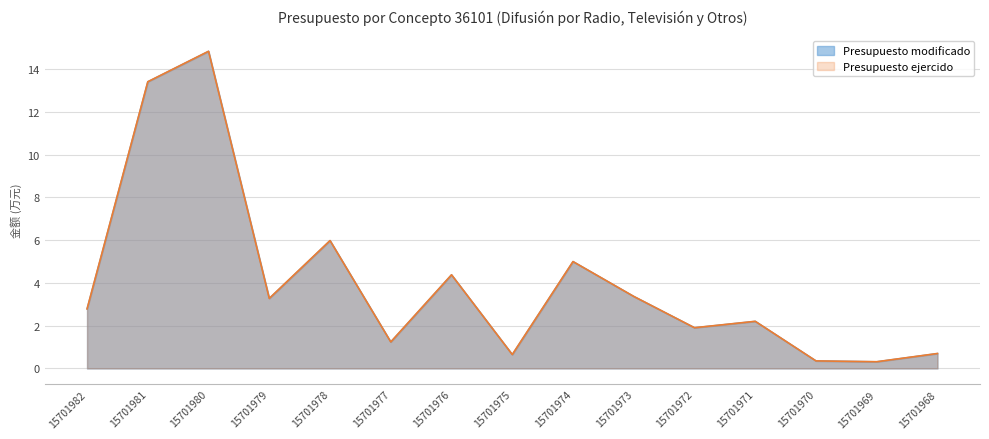

Reading left to right, transcribe all the data shown in this chart.

Presupuesto modificado: 27840.0	134051.9	148292.1	32736.4	59779.4	12383.2	43776.6	6498.4	49964.8	33673.3	19035.0	22032.0	3514.8	3132.0	6979.7
Presupuesto ejercido: 27840.0	134051.9	148292.1	32736.4	59779.4	12383.2	43776.6	6498.4	49964.8	33673.3	19035.0	22032.0	3514.8	3132.0	6979.7